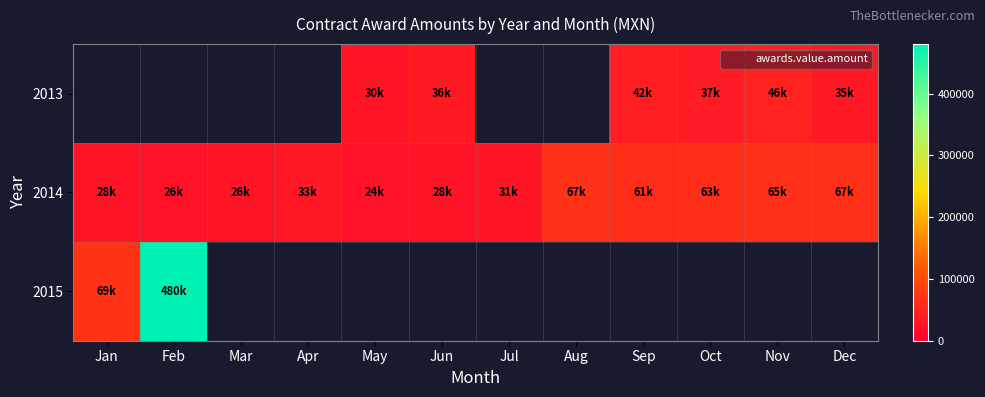

What value does the 2014 series have at Oct?

62519.9